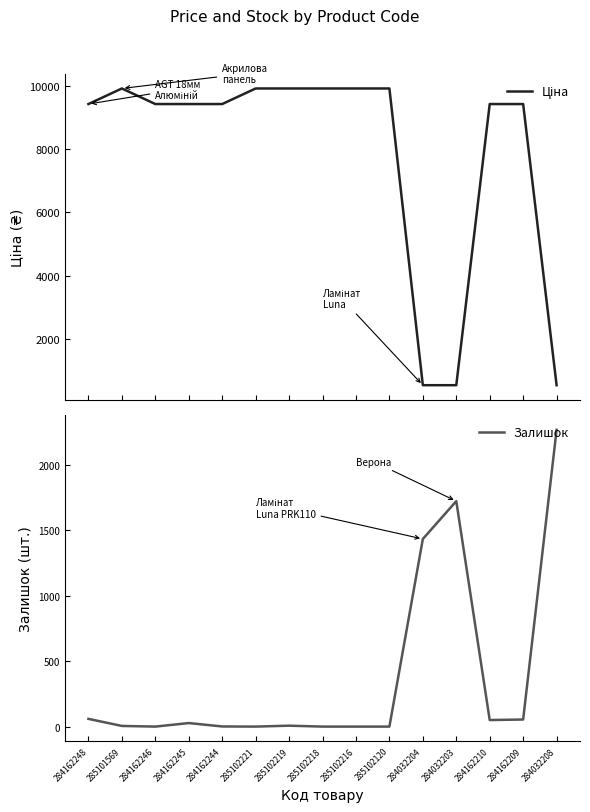

What is the value of the Залишок point at the 7th from the left?

7.0